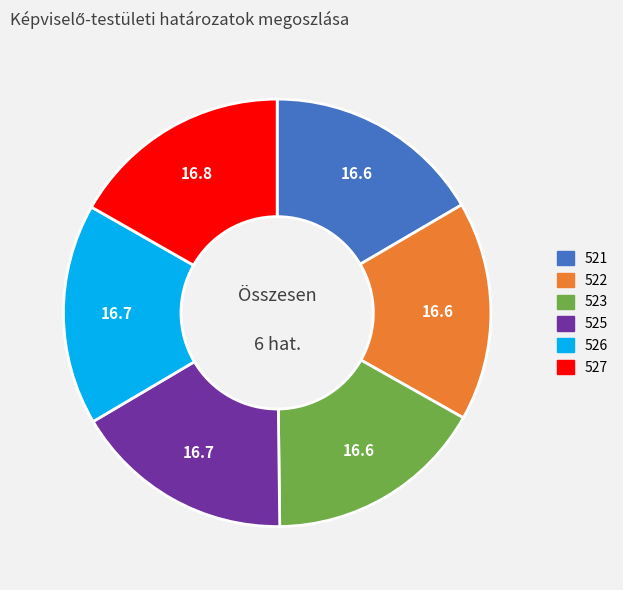

Does 525 account for over 50% of the chart?

No